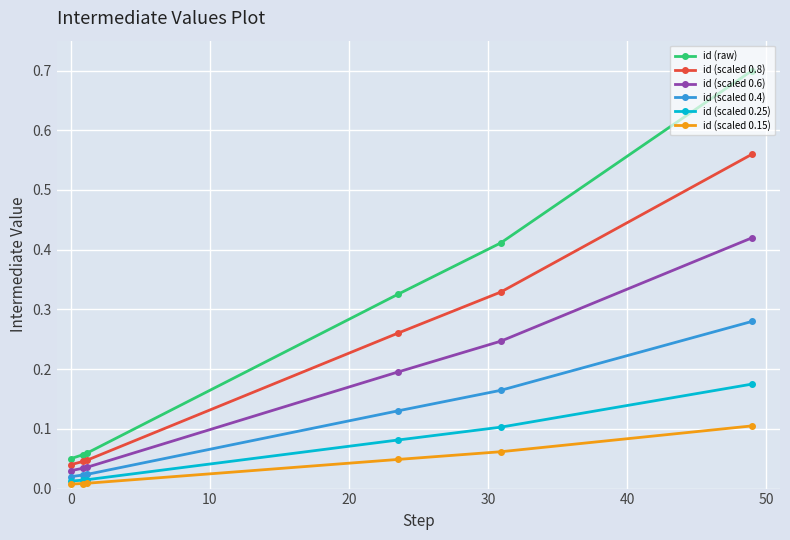

True or false: id (scaled 0.15) and id (scaled 0.6) intersect in this chart.

False